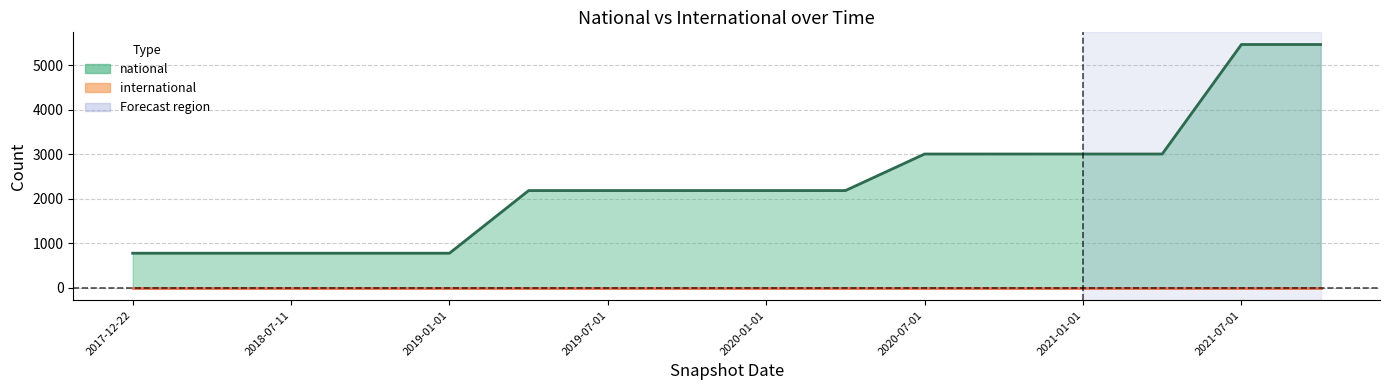

The chart shows a value of 781 at 2018-07-11. True or false?

True